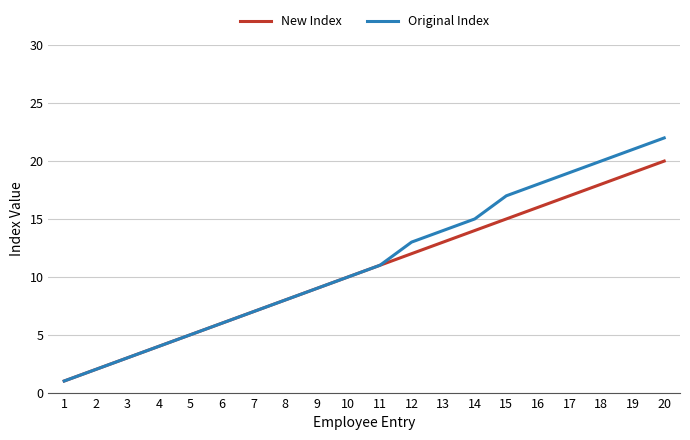

What is the difference between the second highest and minimum values in the New Index series?

18